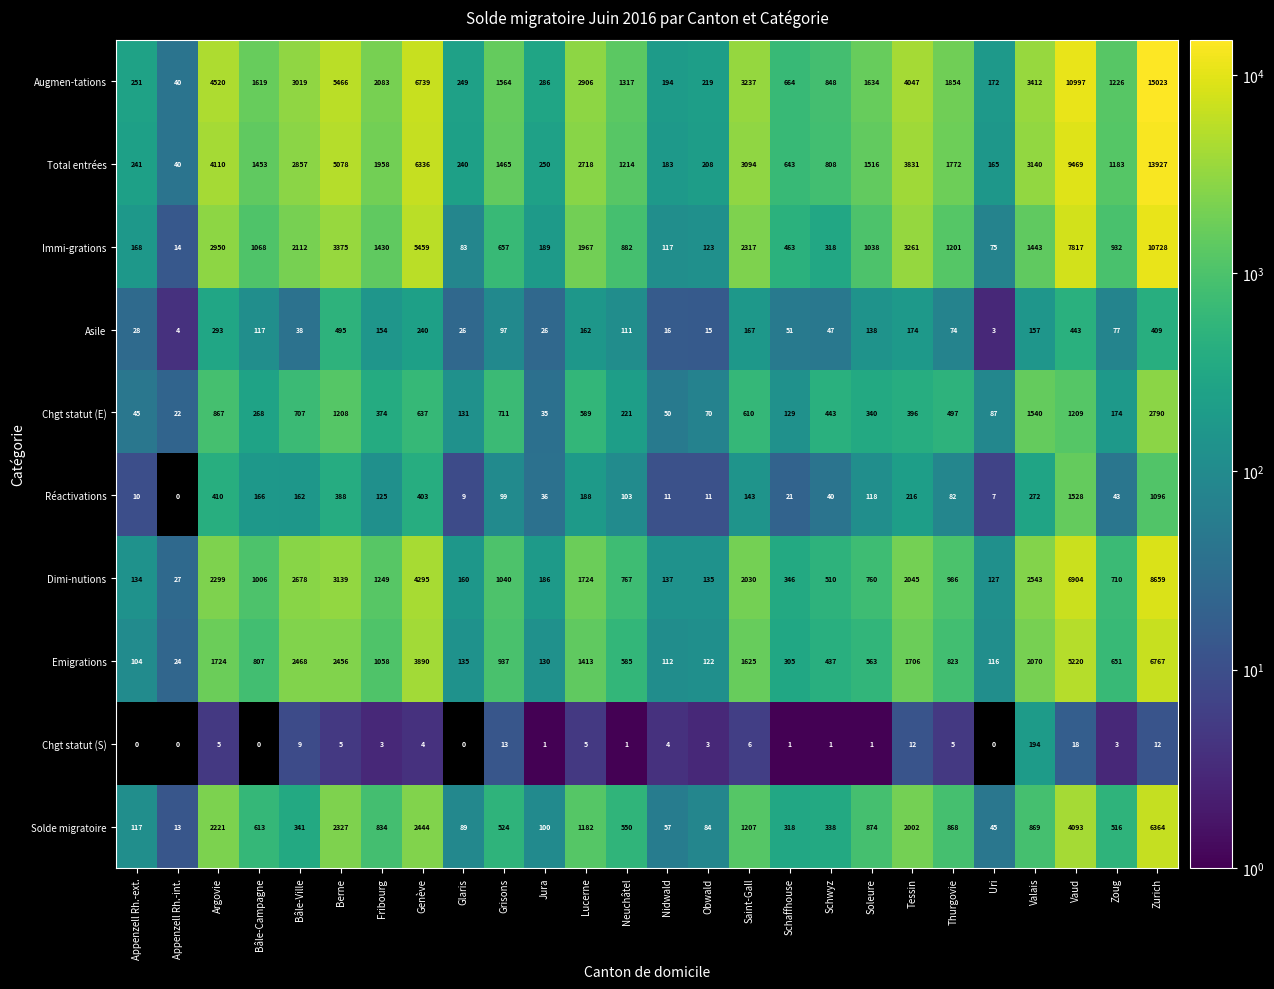

Which series changed the most between Appenzell Rh.-int. and Bâle-Campagne?

Augmen-tations